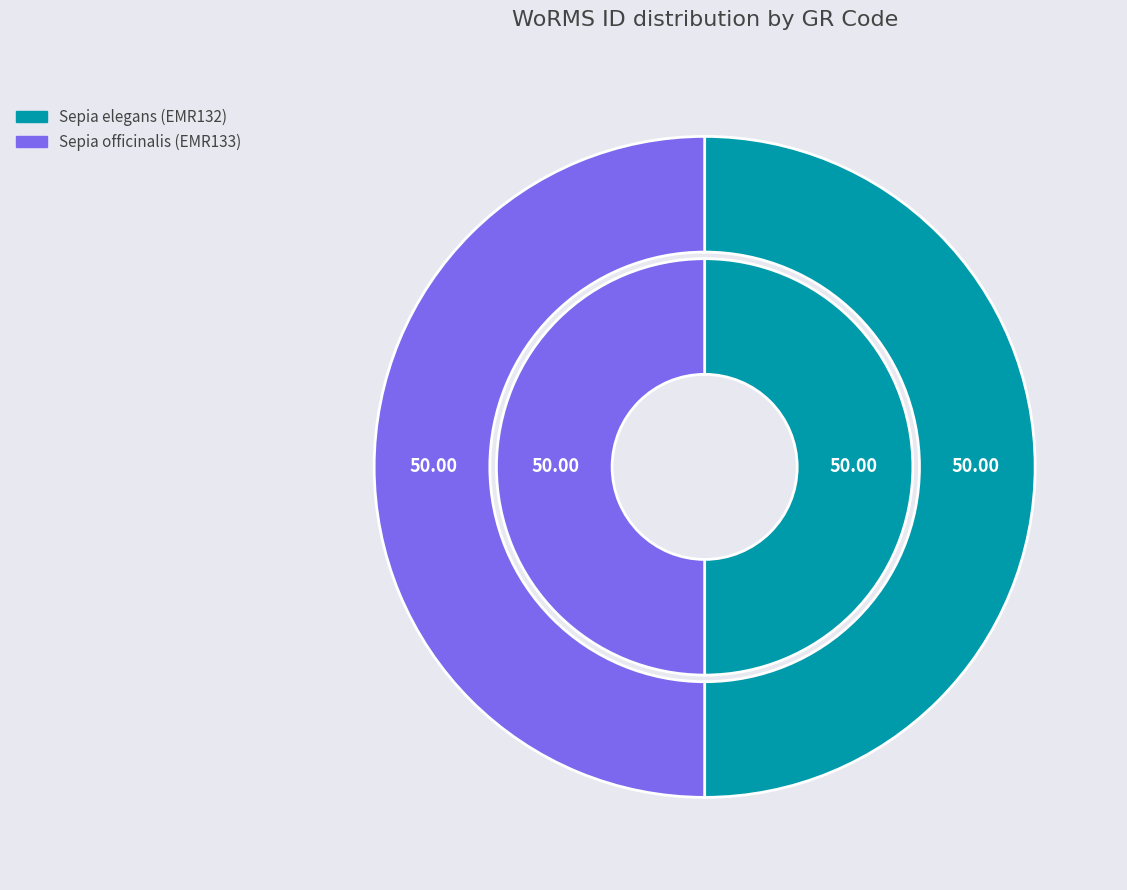

To the nearest percent, what is the average slice percentage?

50%